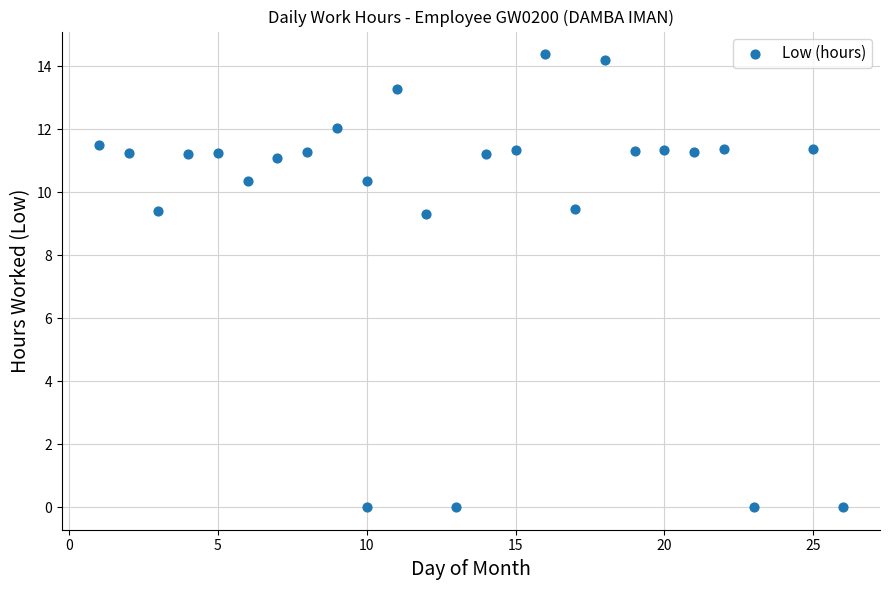

What is the range of Y values (max minus min)?

14.4